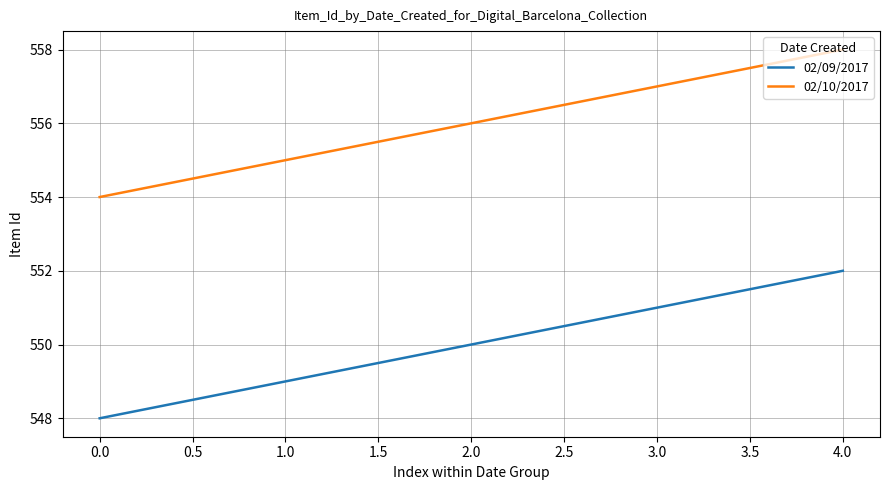

What is the spread (max minus min) of values at 1.0?

6